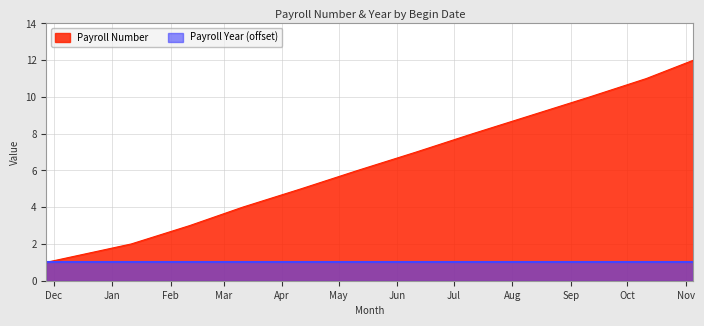

How many distinct data groups are displayed?

2